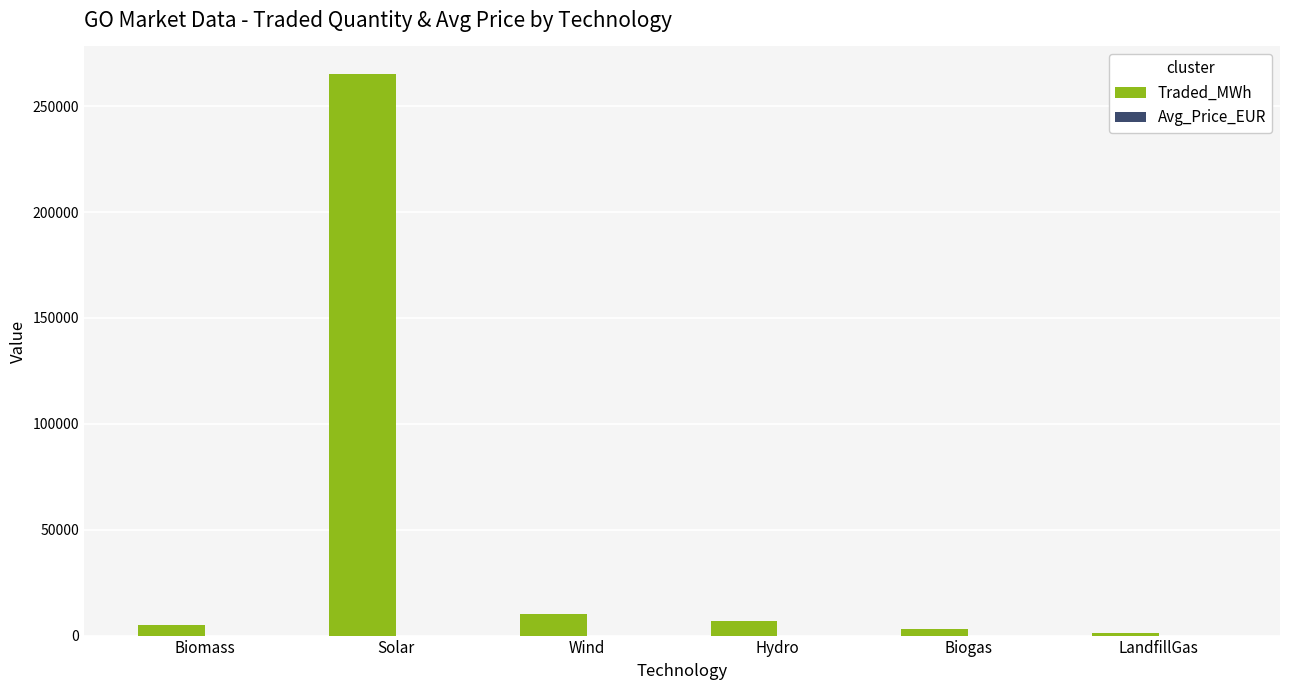

At which category is the sum across all series the highest?

Solar